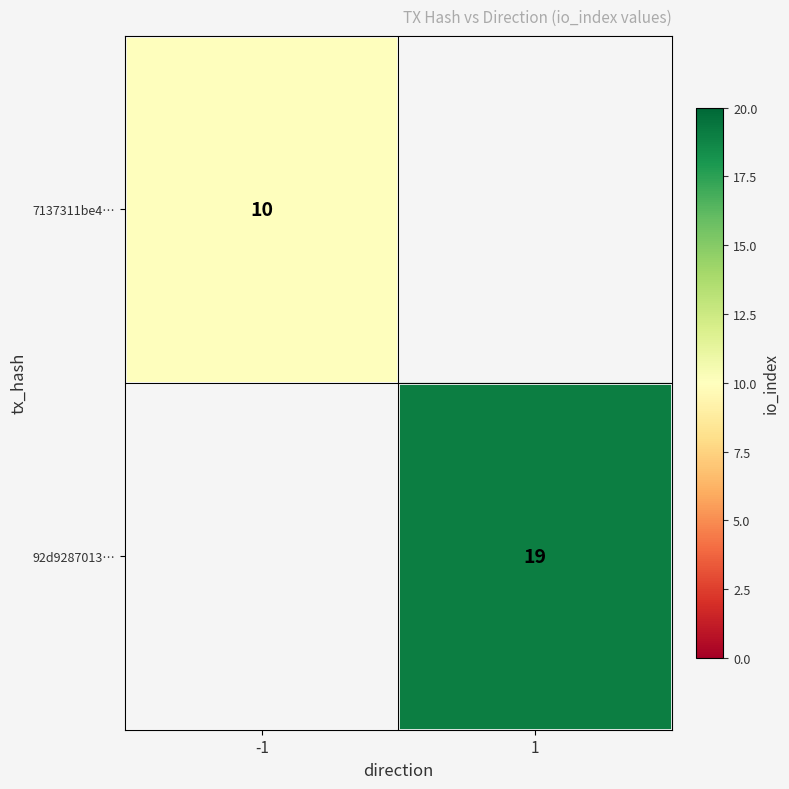

The value of 92d9287013… at 1 is 10. True or false?

False